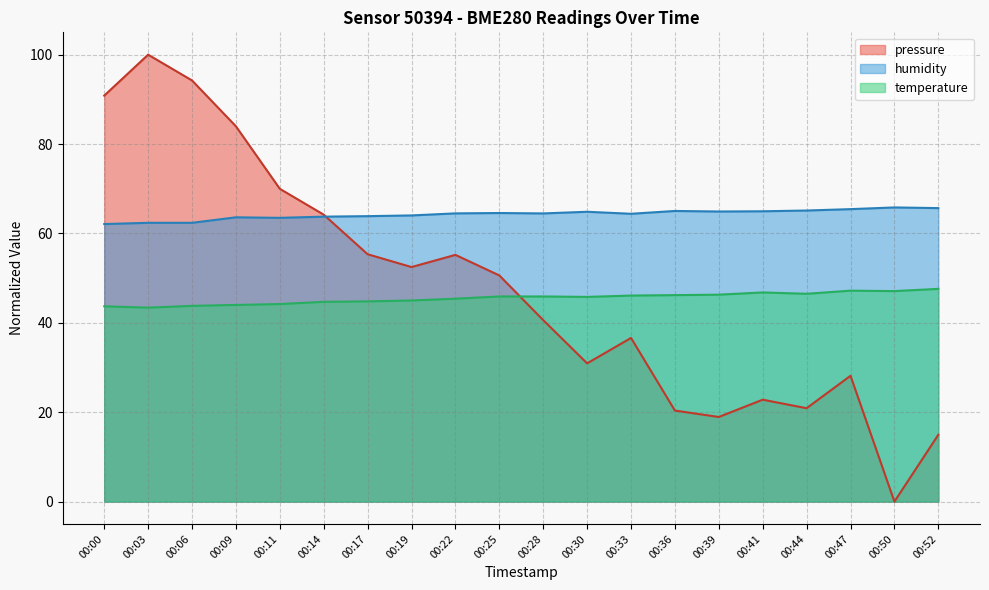

What is the minimum value for temperature?

43.4